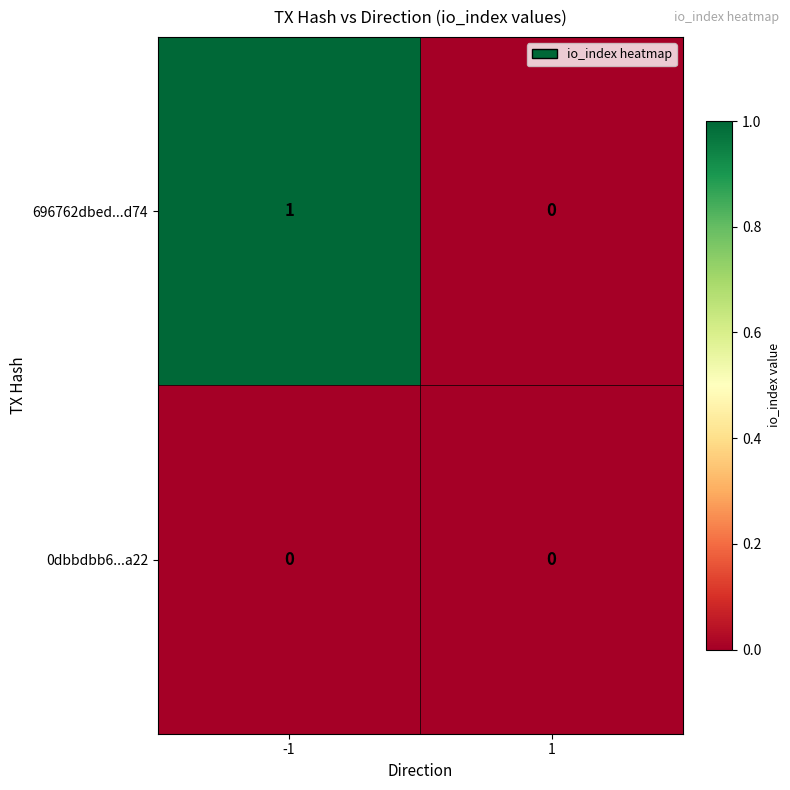

At which category does the chart reach its peak across all series?

-1